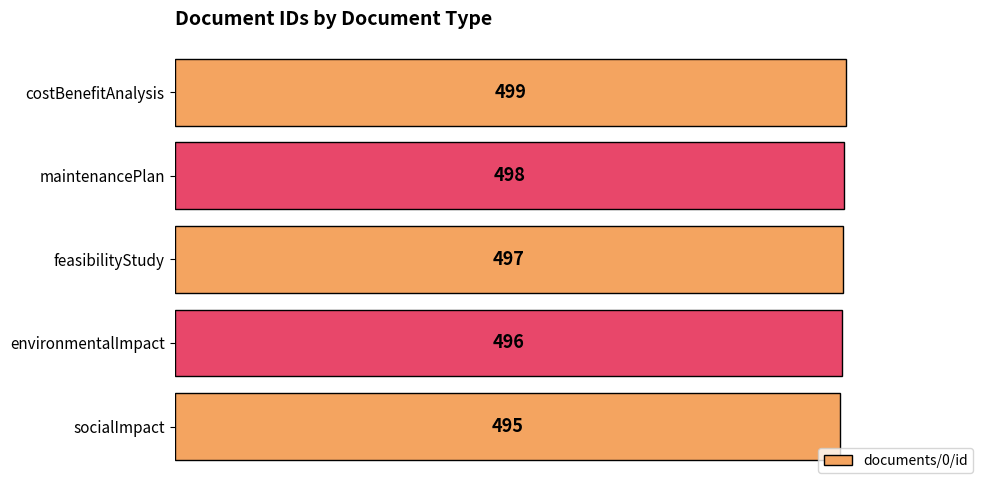

What is the maximum value shown in the chart?

499